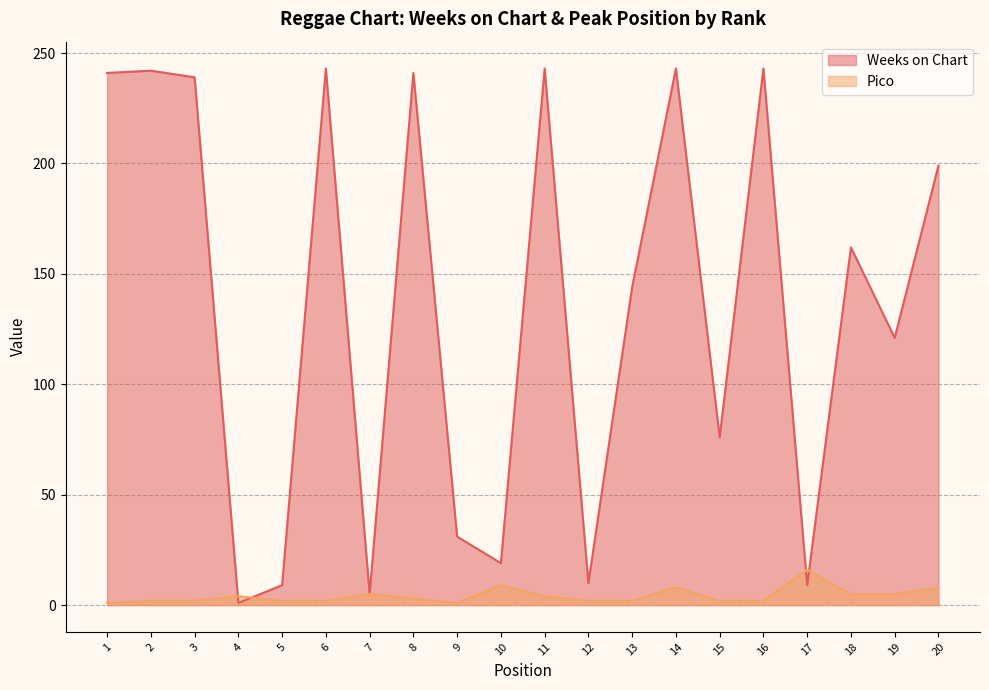

Is it true that Pico equals 16 at 17?

True